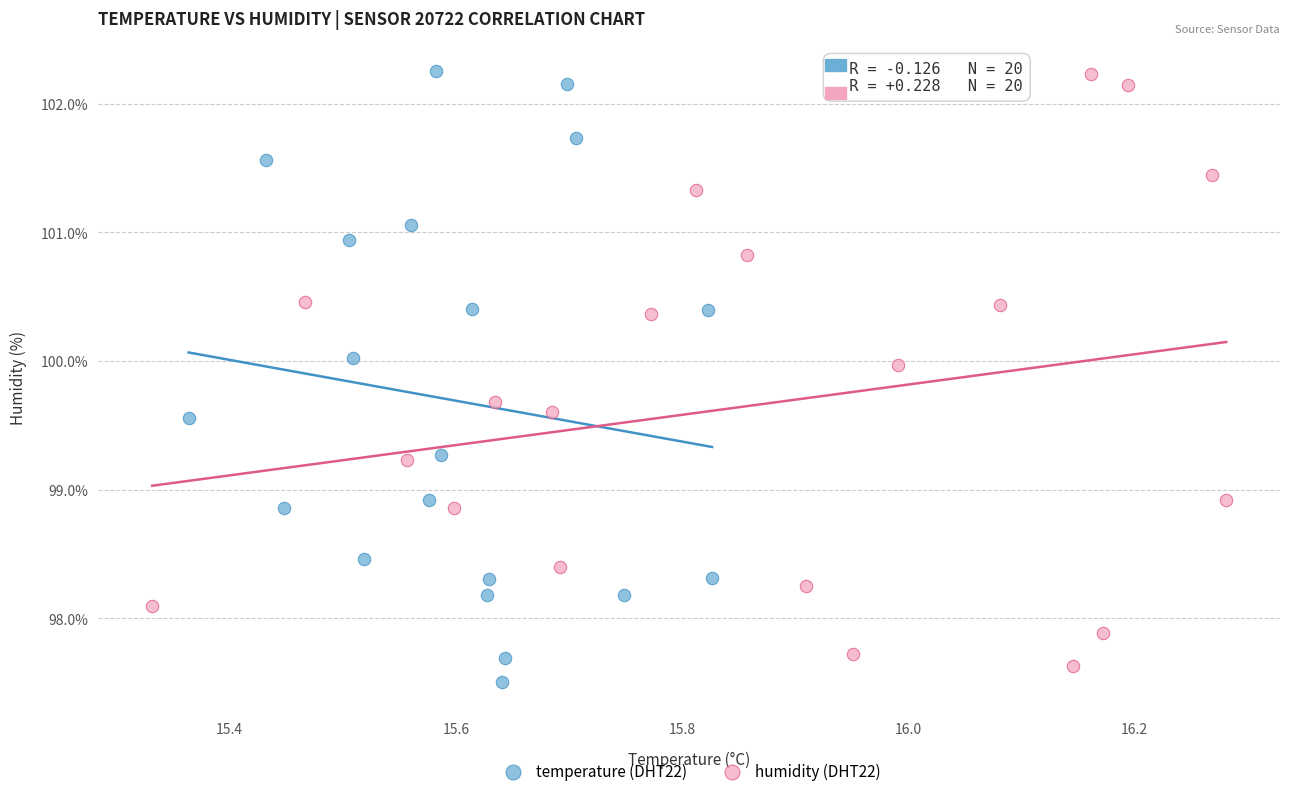

What are all the series names shown in the legend?

temperature (DHT22), humidity (DHT22)